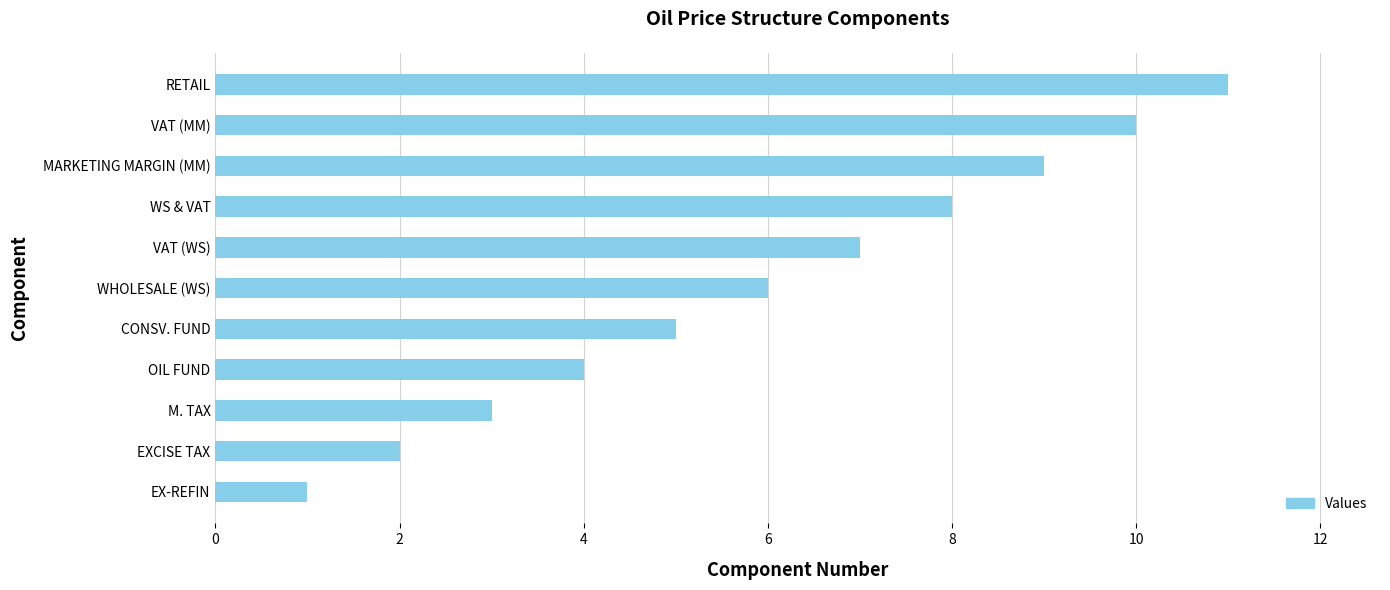

What is the smallest value displayed?

1